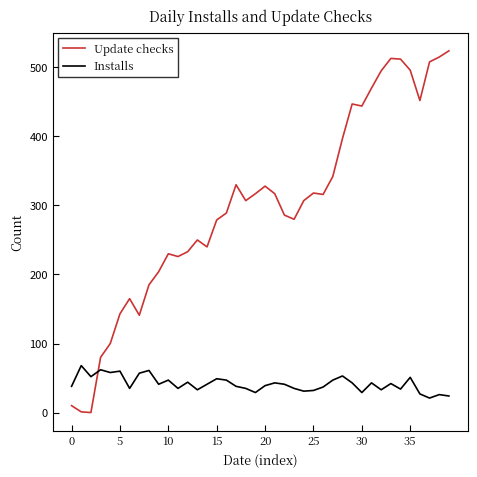

Which series has the largest total across all categories?

Update checks